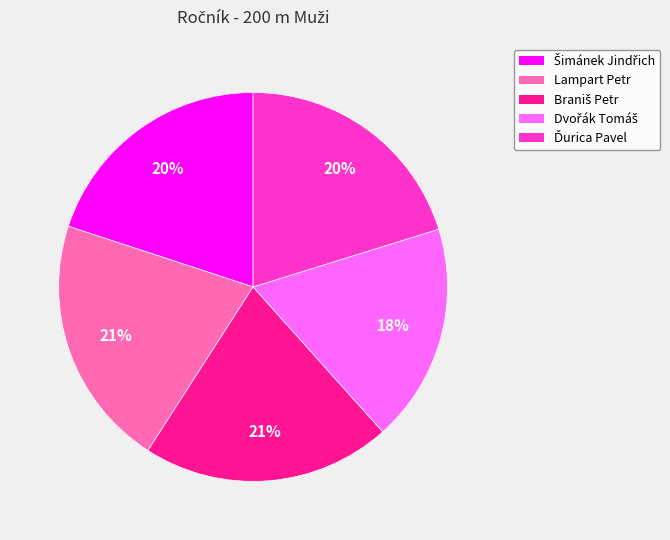

To the nearest percent, what is the difference between the largest and smallest slice percentages?

3%